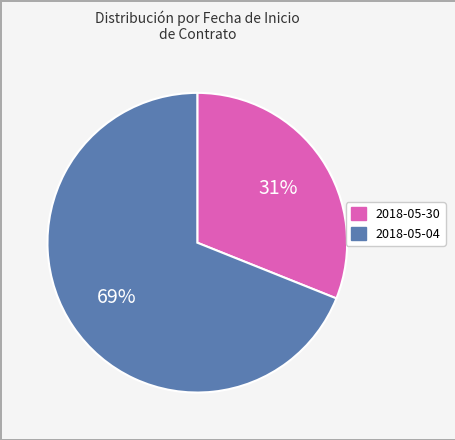

To the nearest percent, what is the difference between the largest and smallest slice percentages?

38%